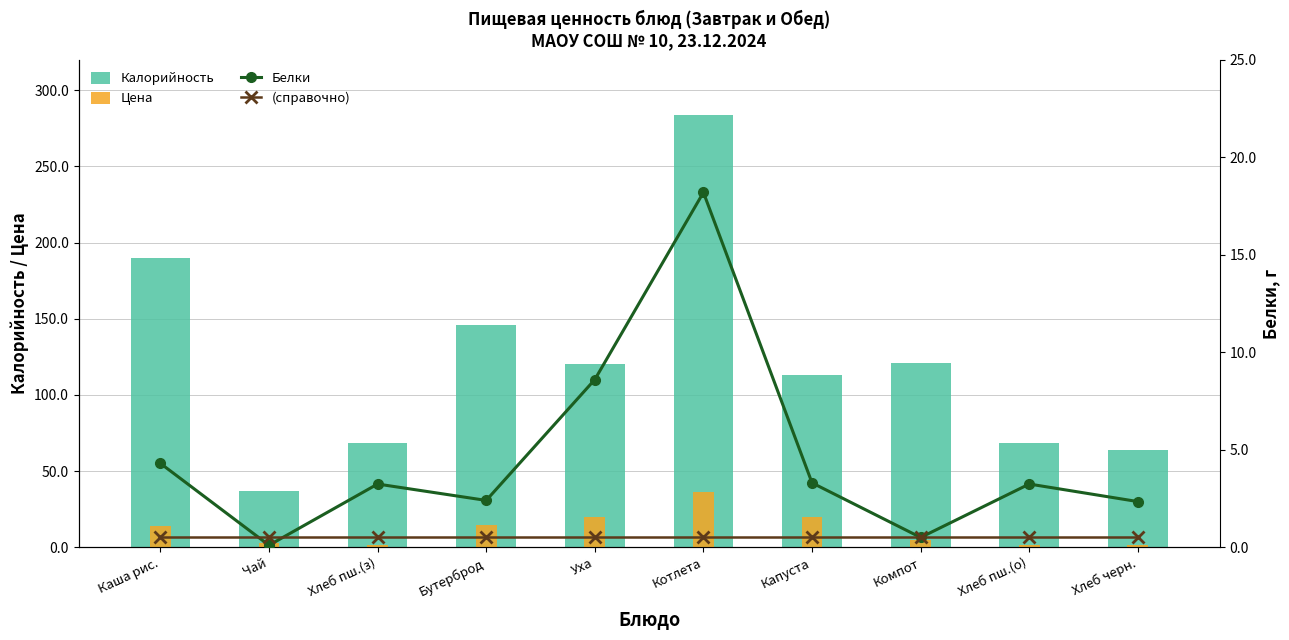

Rank the series by their maximum value, from lowest to highest.

(справочно), Белки, Цена, Калорийность